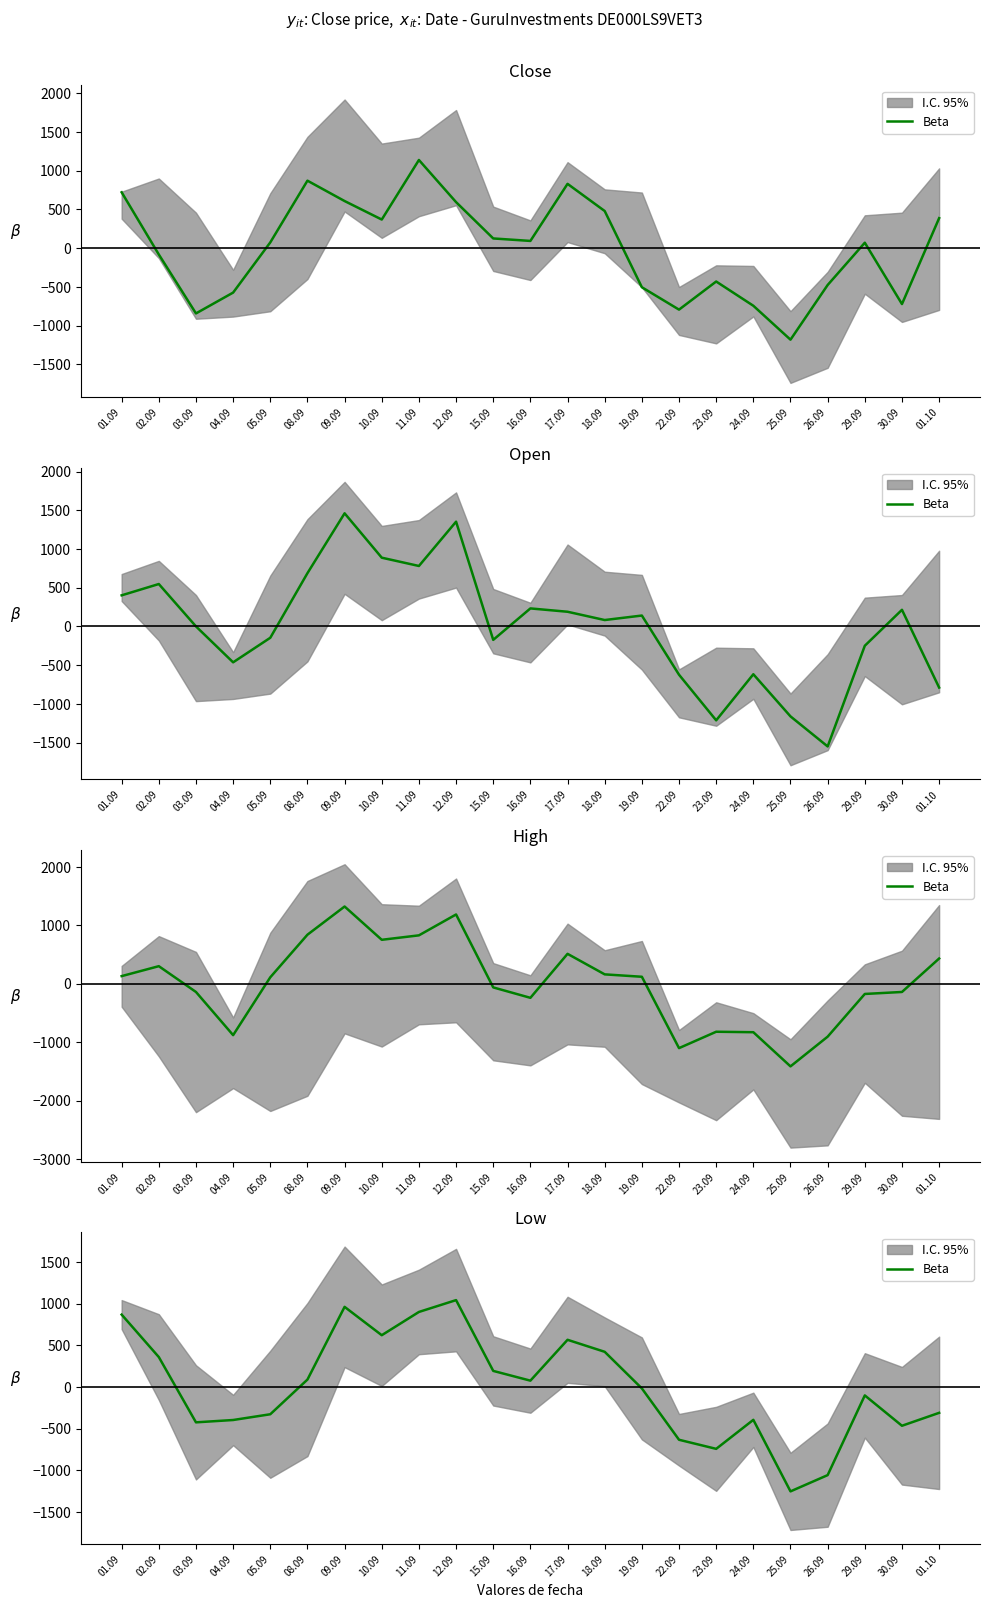

The chart shows a value of -414.8 at 01.10. True or false?

False